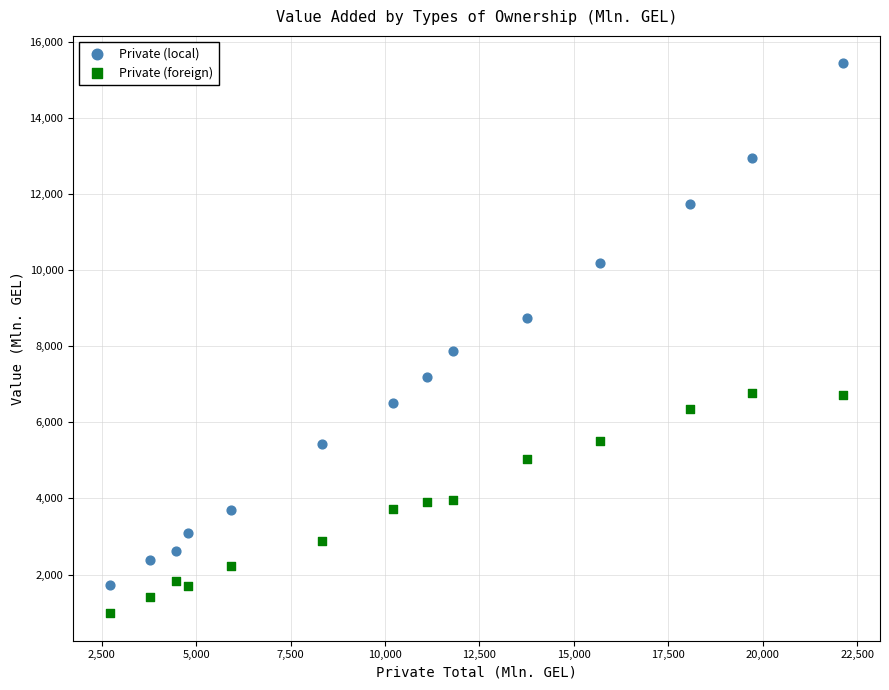

Across all series, what Y value is closest to 8205?

7859.5